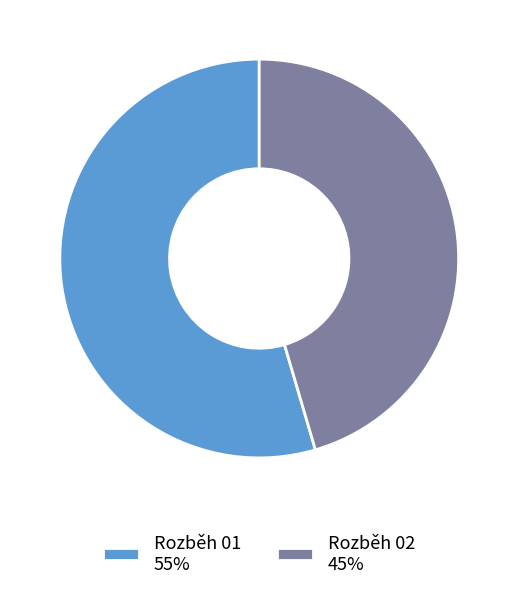

Rank the categories by value from lowest to highest.

Rozběh 02, Rozběh 01